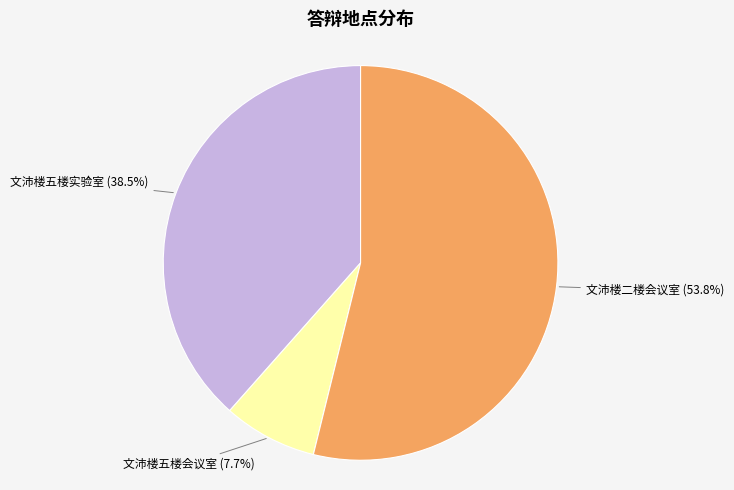

Is there any slice that represents more than half of the pie?

Yes